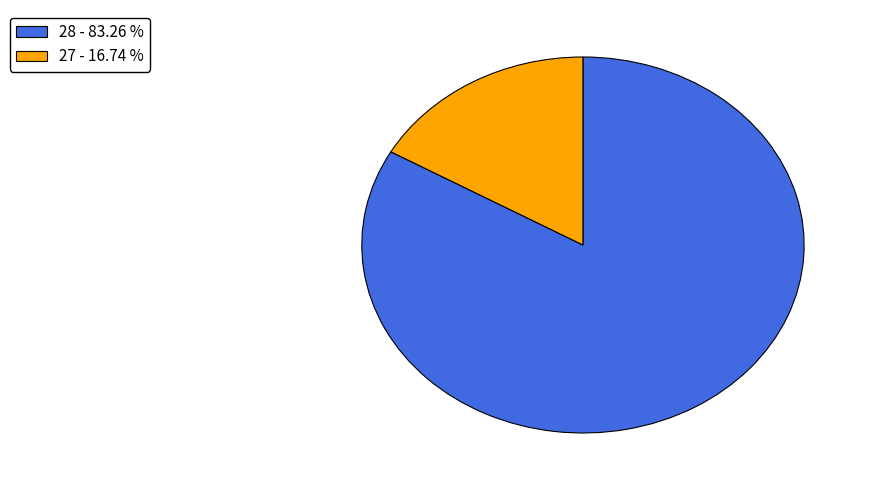

Is the sum of 28 - 83.26 % and 27 - 16.74 % greater than half?

Yes